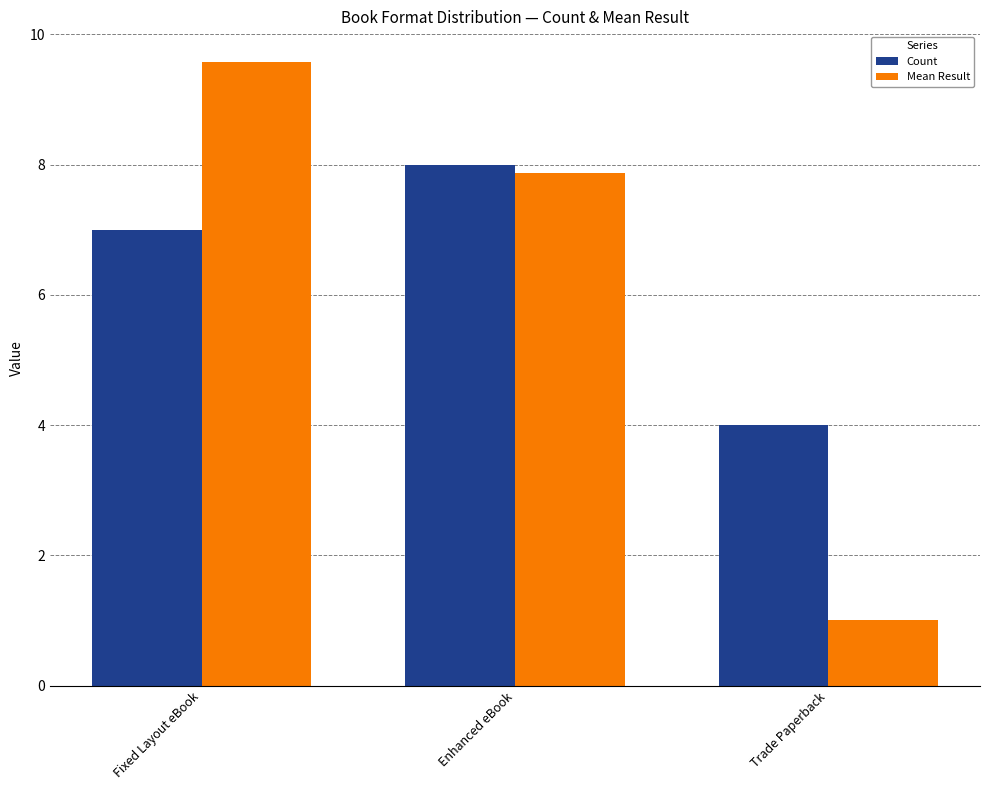

The Count series shows 13.9 at Enhanced eBook. True or false?

False